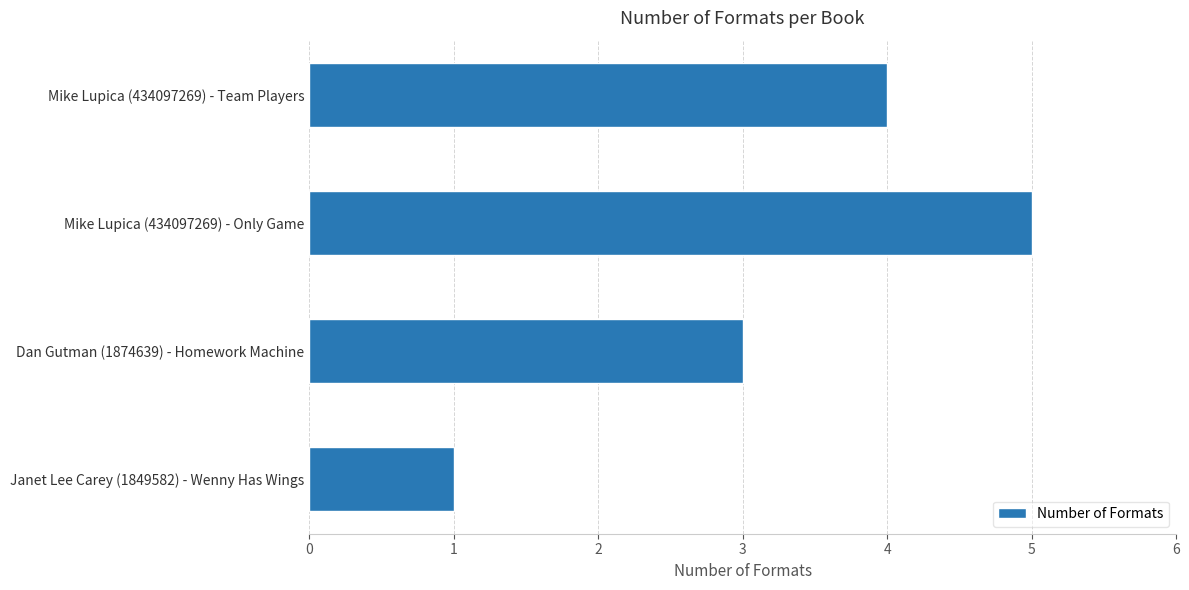

Where is the data nearest to the value 3?

Dan Gutman (1874639) - Homework Machine